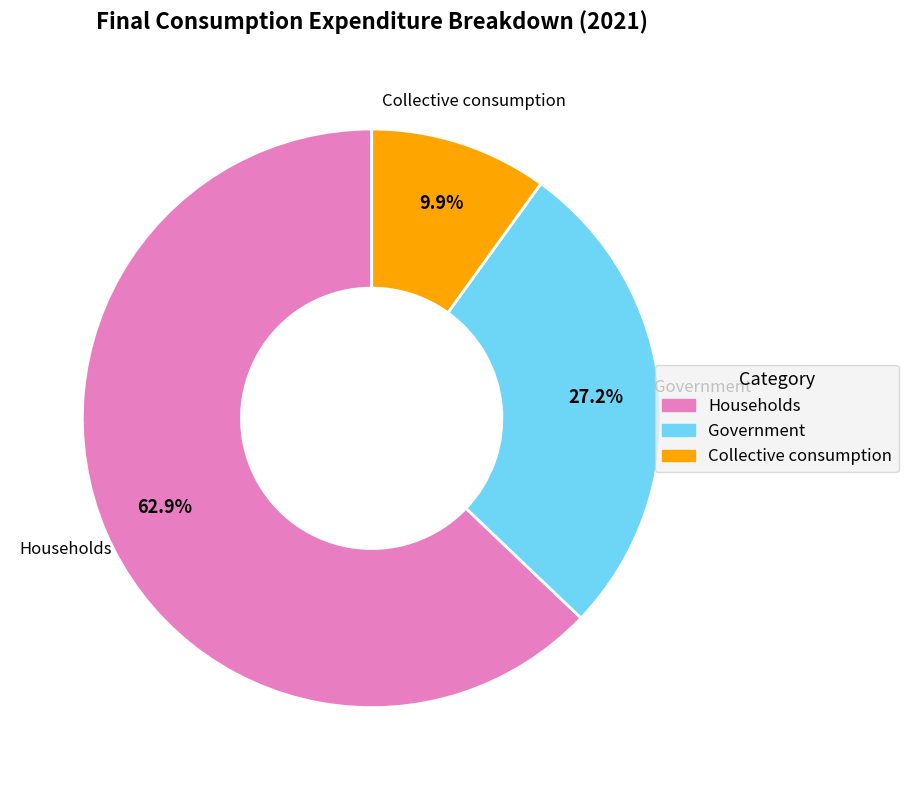

Does any single category account for the majority?

Yes